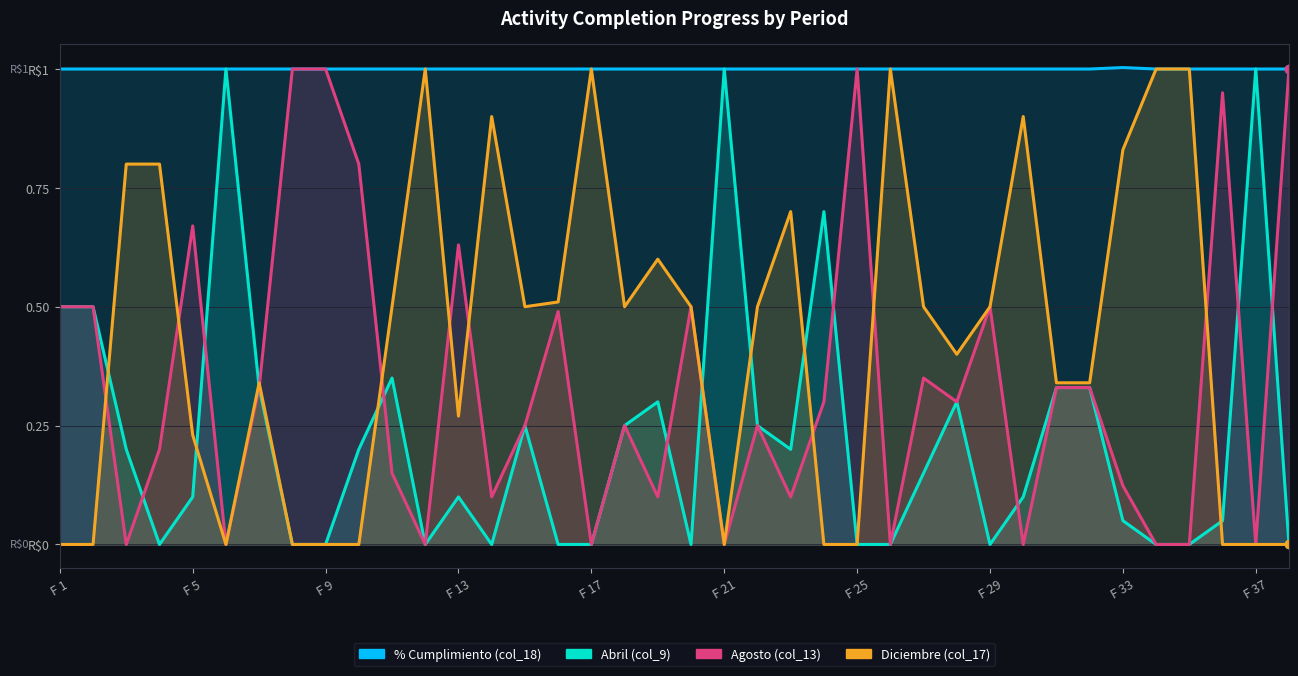

The Abril (col_9) series shows -0.3 at F 34. True or false?

False